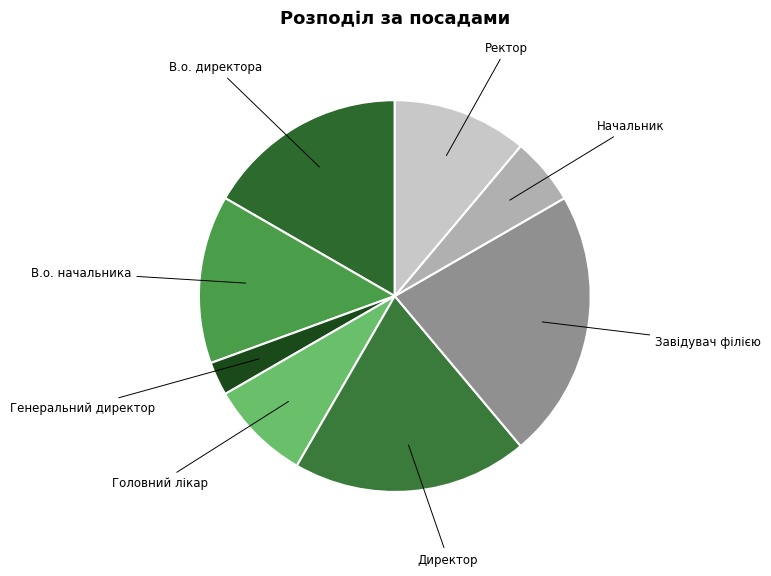

Is there a majority slice in this chart?

No